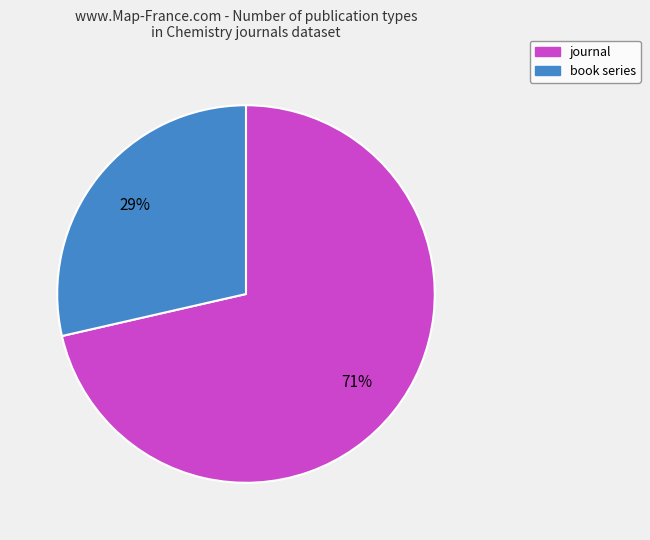

The journal slice represents 71% of the pie. True or false?

True